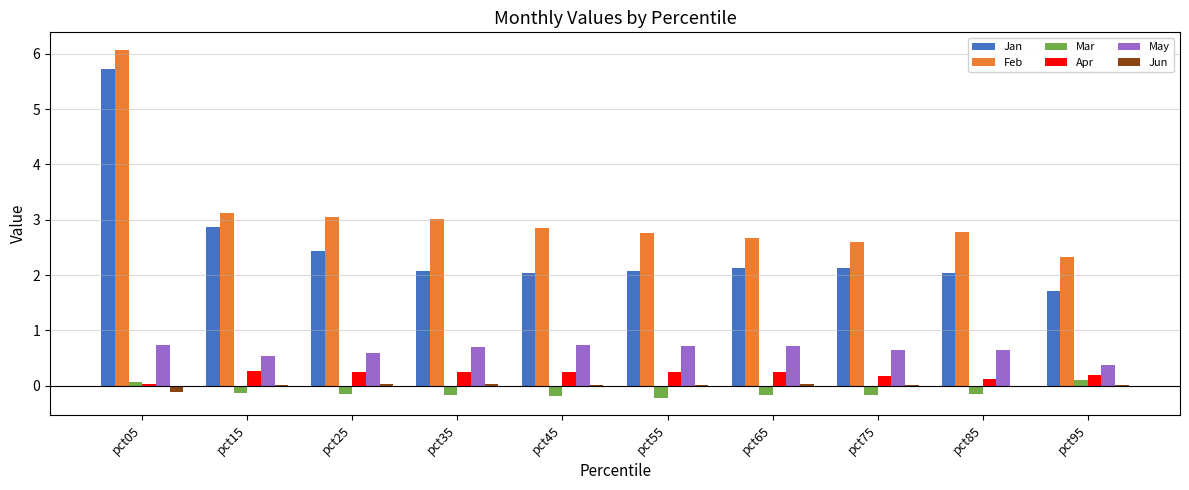

True or false: Mar has a value of -0.1 at pct25.

True